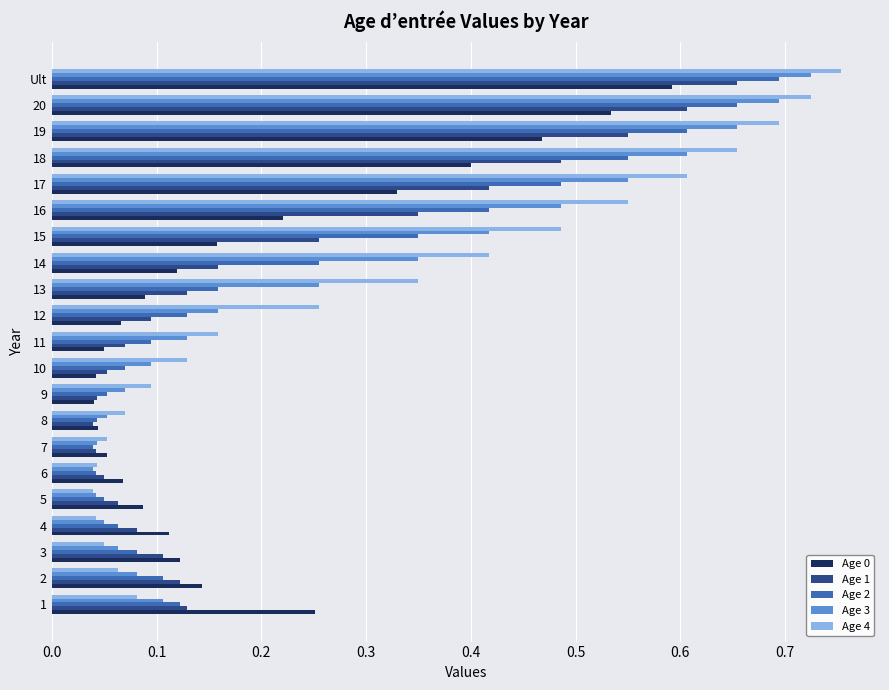

What is the sum of all Age 2 values?

5.1